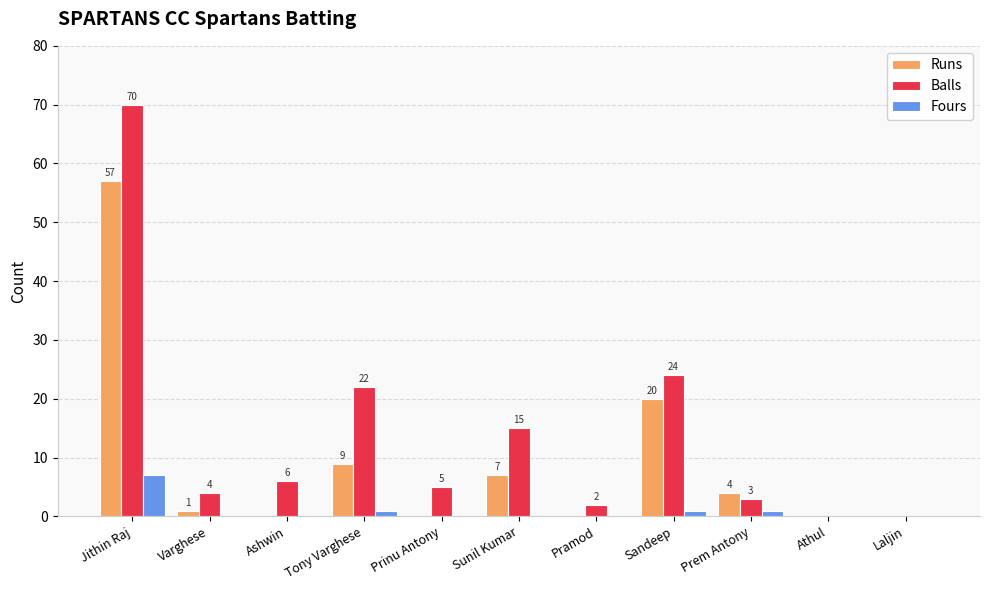

What is the highest value of the Fours series?

7